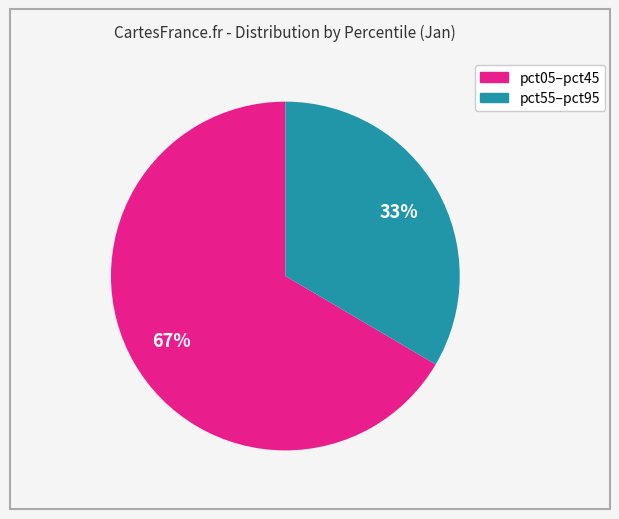

How many segments does this pie chart have?

2